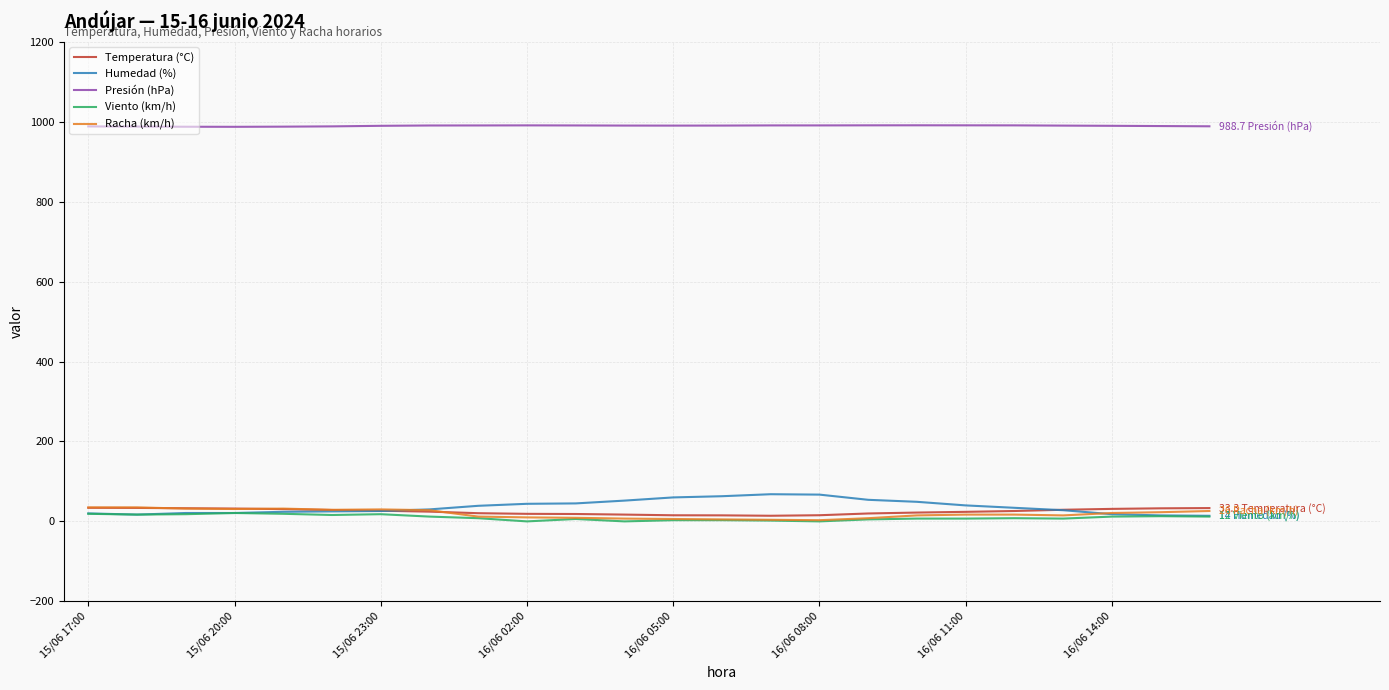

True or false: Presión (hPa) and Racha (km/h) cross at least once.

False